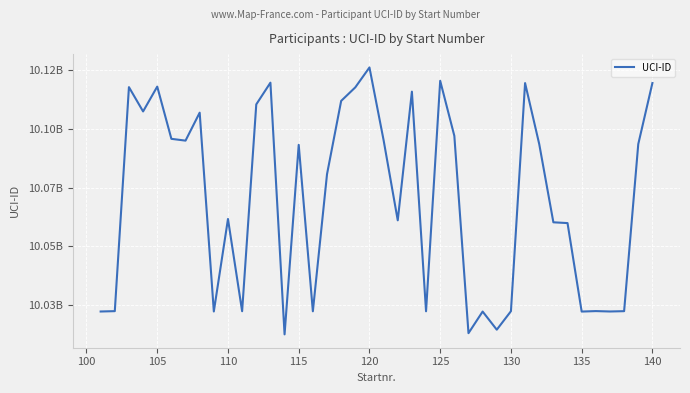

Is this an area chart (filled region under the line)?

No